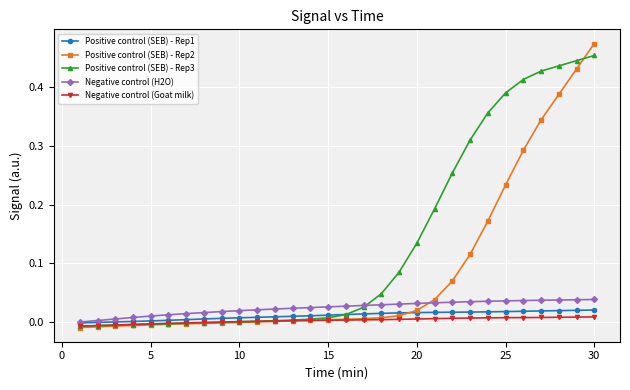

Which series has the widest spread of values?

Positive control (SEB) - Rep2